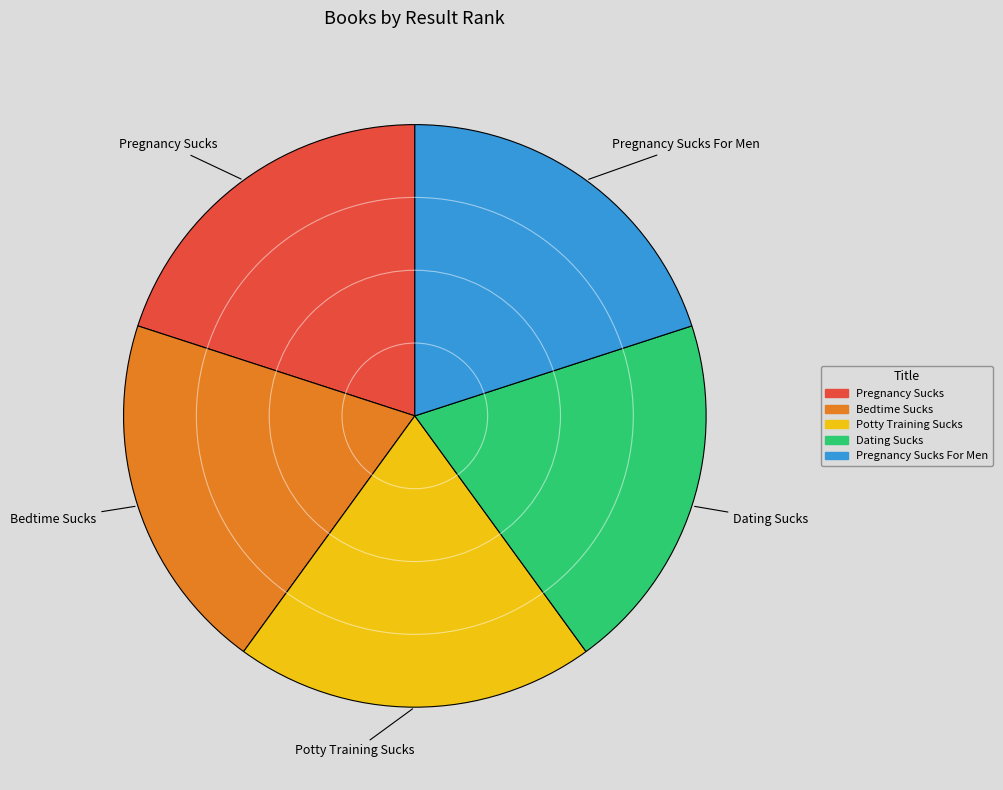

Is Dating Sucks the majority of the pie?

No